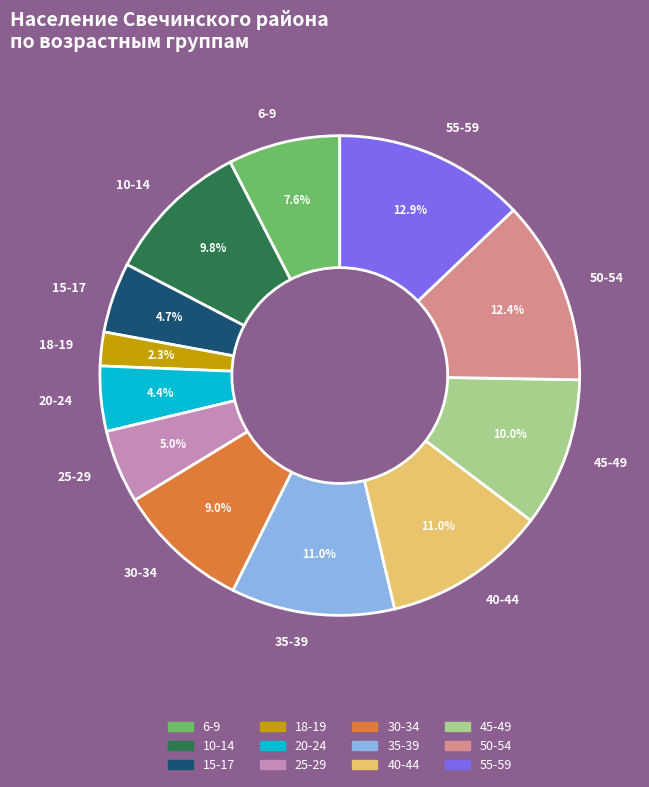

Which has a higher value, 30-34 or 10-14?

10-14